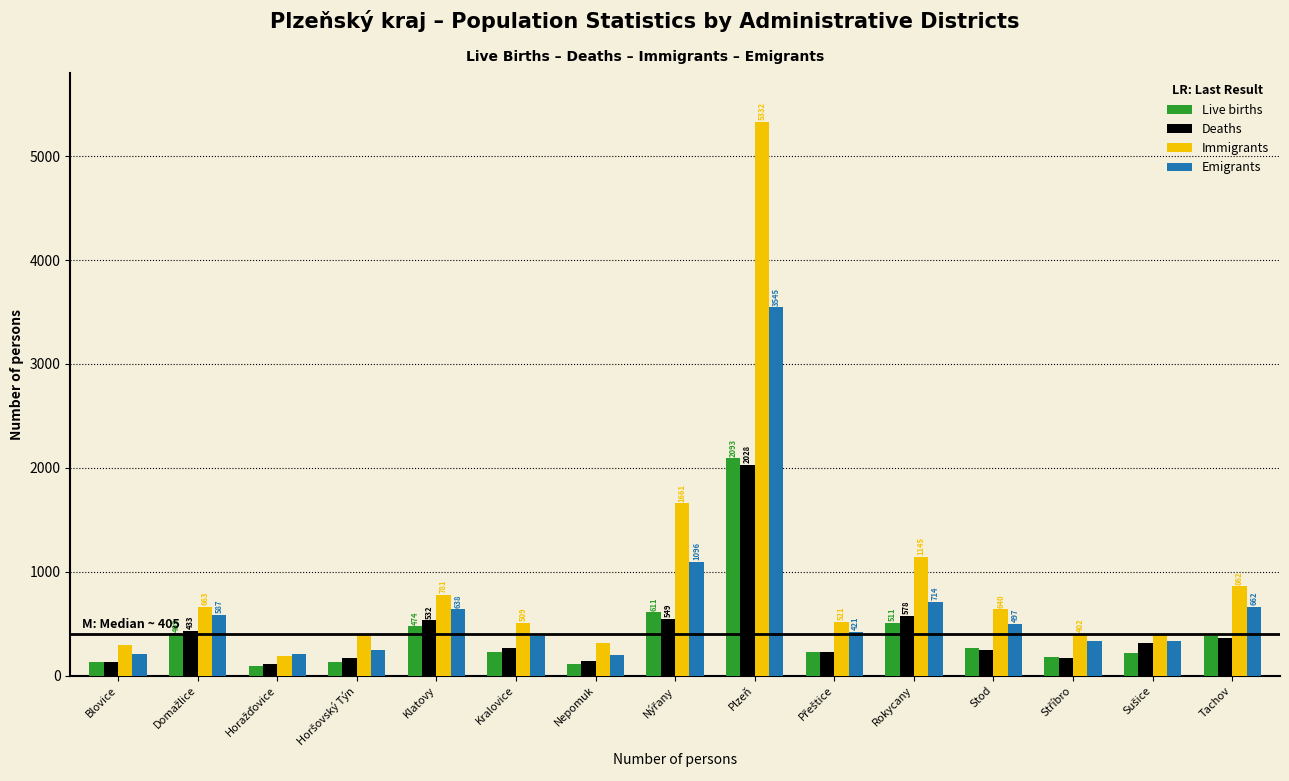

Which series changed the most between Blovice and Plzeň?

Immigrants